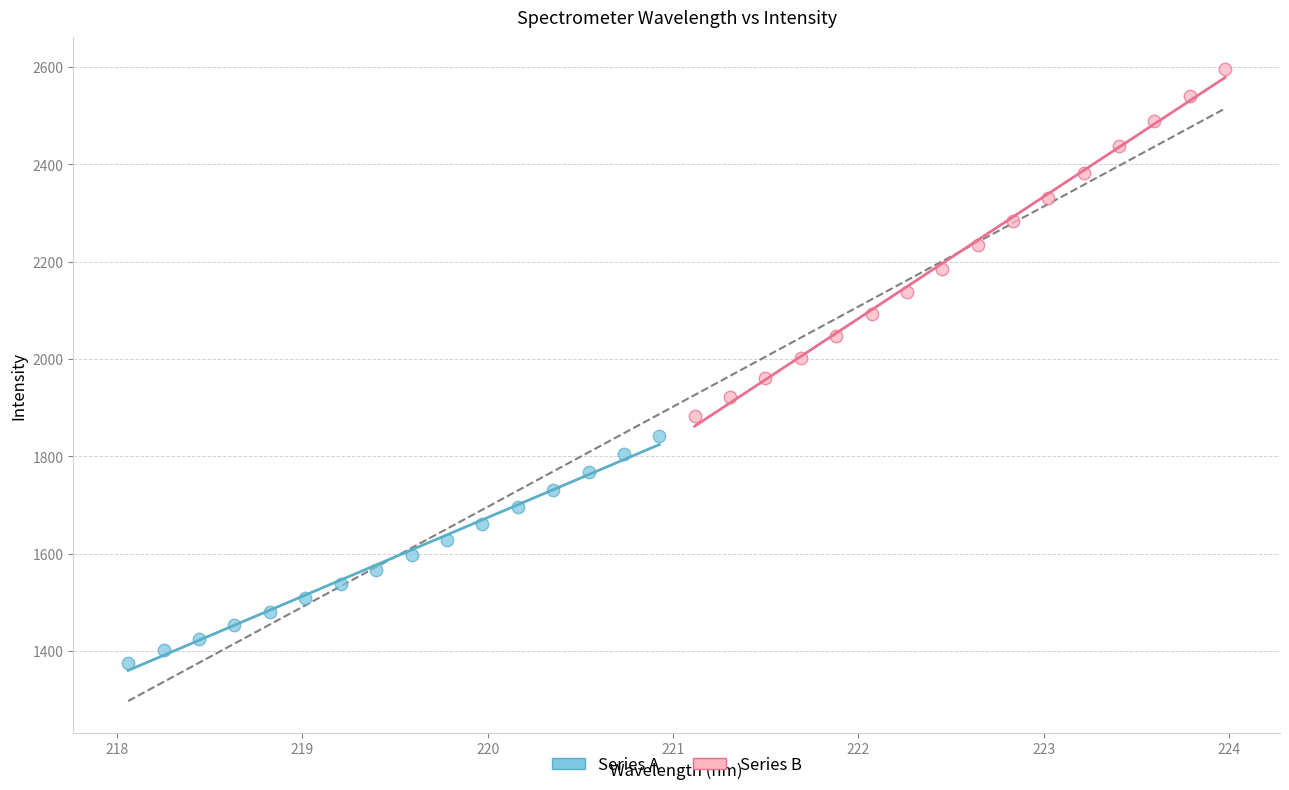

Which series has the widest spread of Y values?

Series B